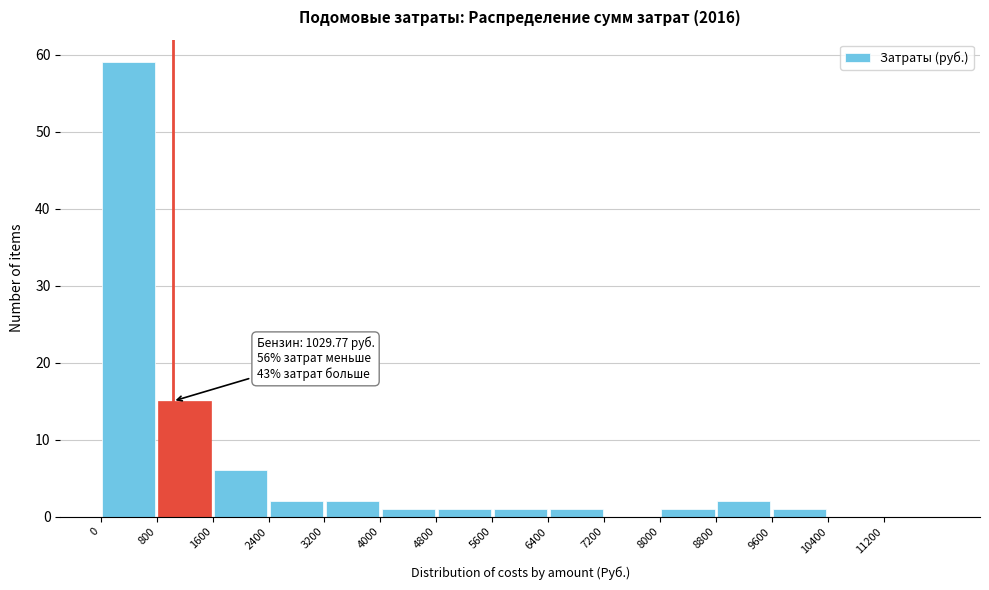

Which range on the x-axis has the tallest bar?

0 to 800